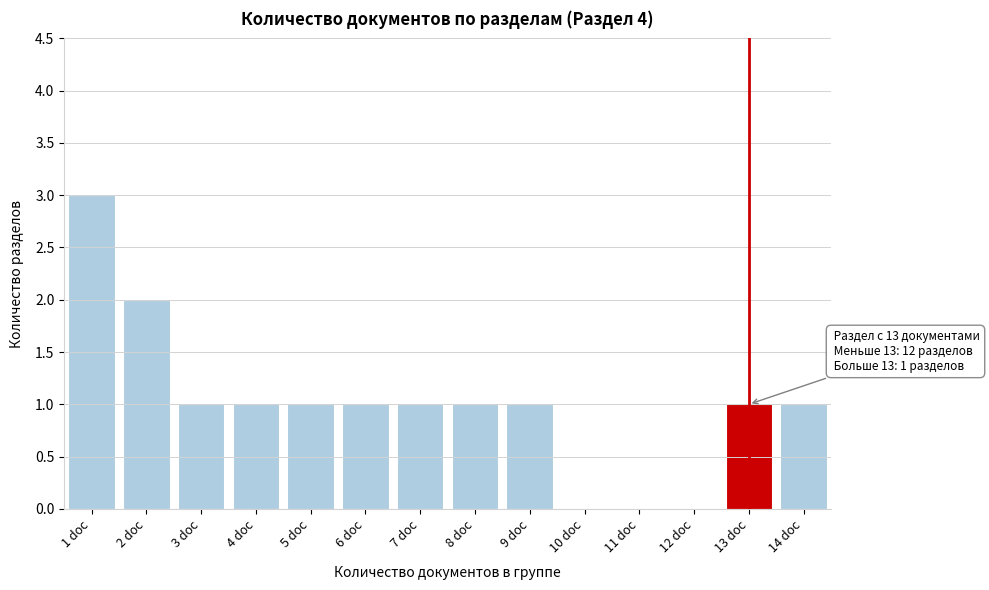

Reading left to right, list all the values displayed in this chart.

1 doc=3	2 doc=2	3 doc=1	4 doc=1	5 doc=1	6 doc=1	7 doc=1	8 doc=1	9 doc=1	10 doc=0	11 doc=0	12 doc=0	13 doc=1	14 doc=1